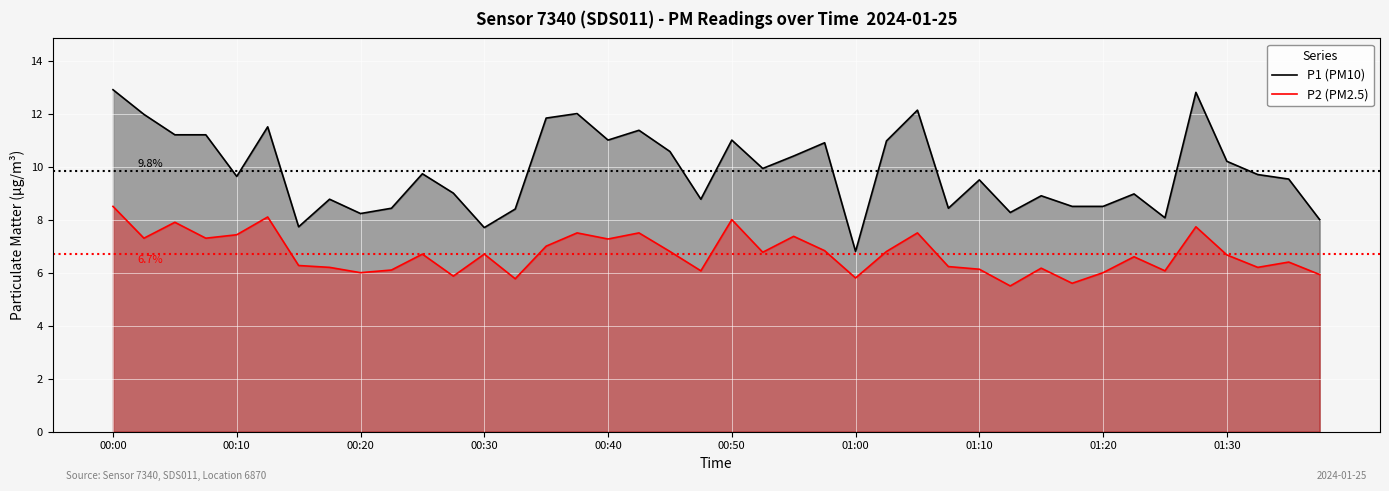

True or false: P2 (PM2.5) and P1 (PM10) intersect in this chart.

False